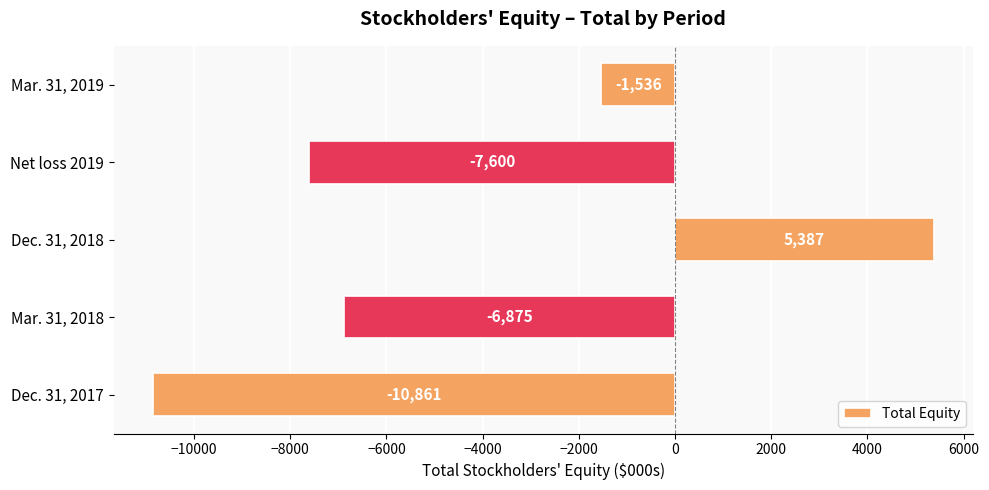

How many bars are there in total?

5